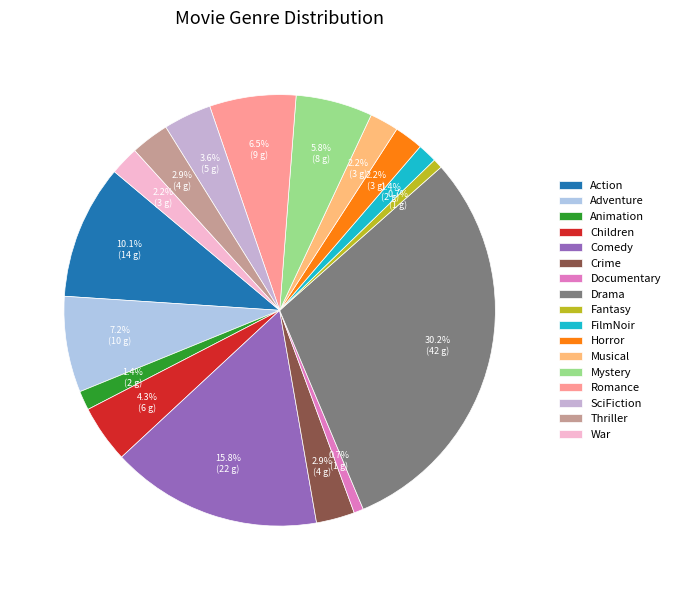

How many segments does this pie chart have?

17